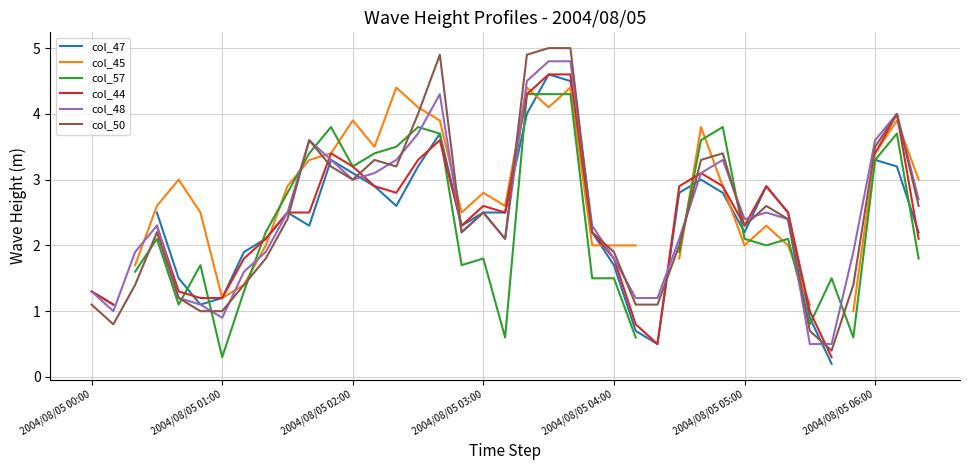

What is the minimum value for col_48?

0.5